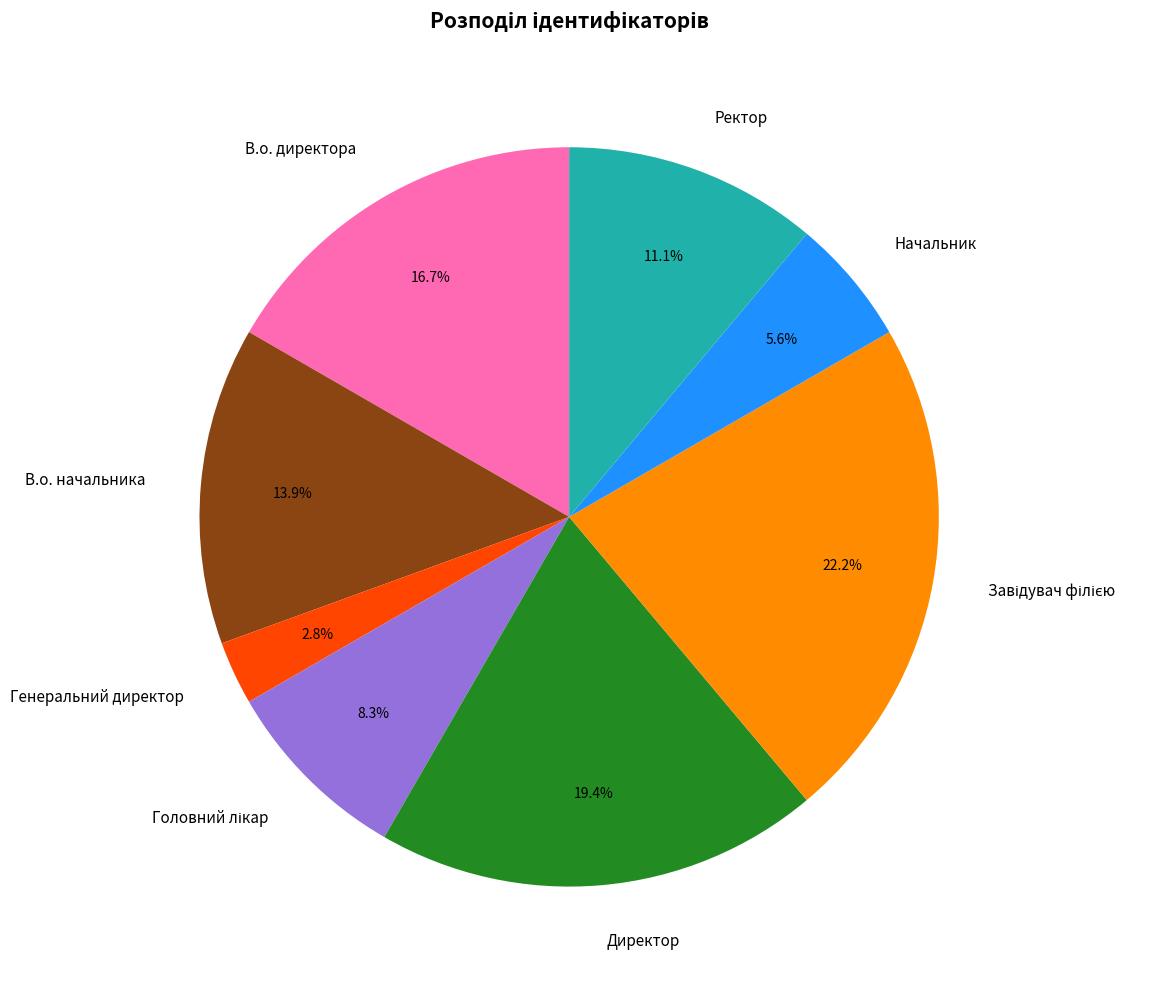

What percentage is the Ректор slice, to the nearest percent?

11%